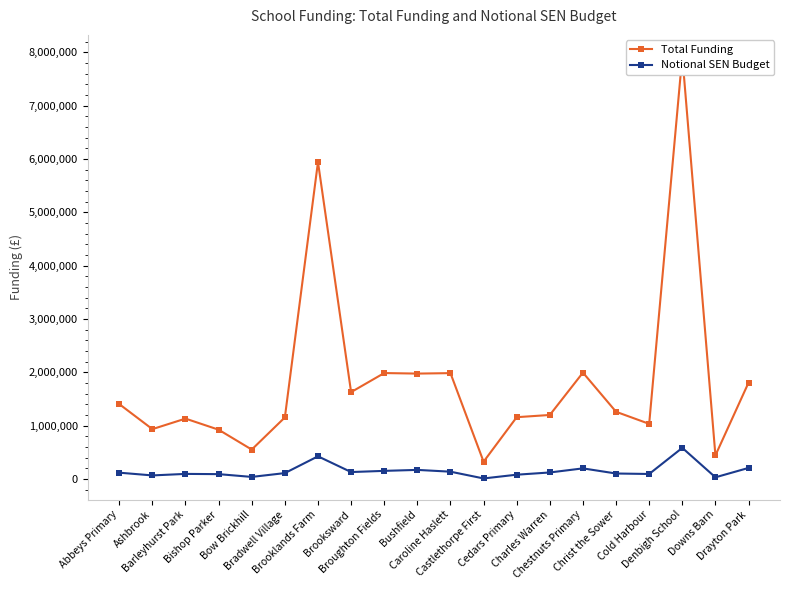

Is the value of Total Funding at Brooklands Farm greater than the value of Notional SEN Budget at Broughton Fields?

Yes